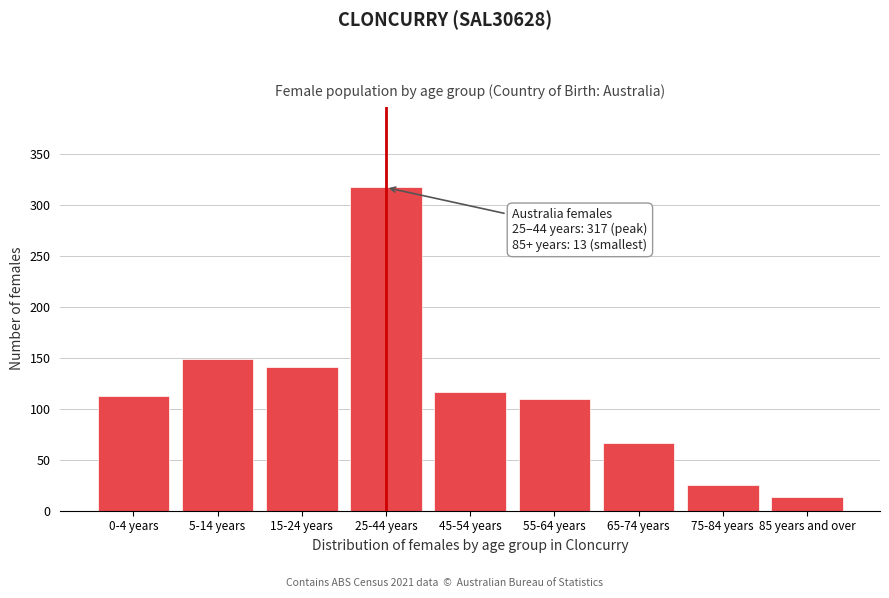

Reading left to right, list all the values displayed in this chart.

0-4 years=113	5-14 years=149	15-24 years=141	25-44 years=317	45-54 years=116	55-64 years=110	65-74 years=66	75-84 years=25	85 years and over=13